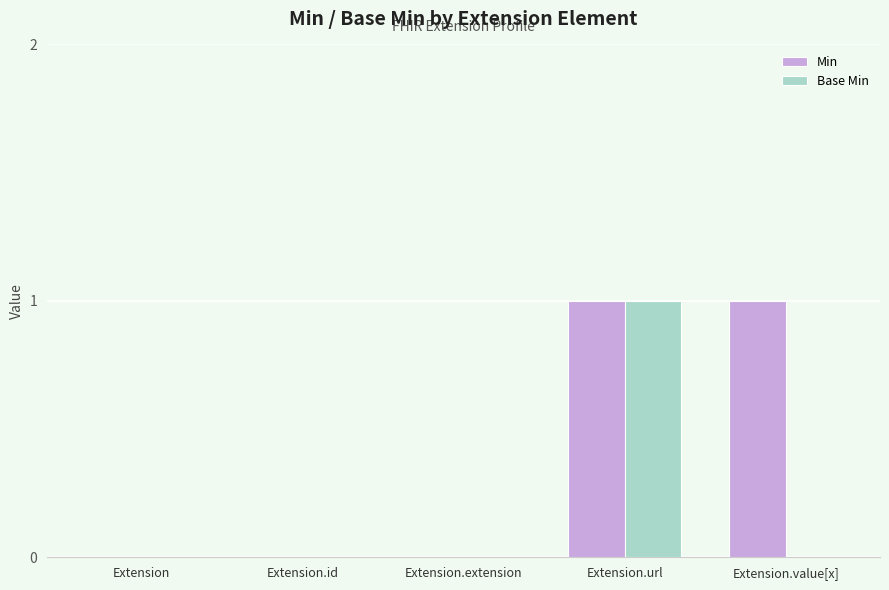

True or false: Min has a value of 1 at Extension.url.

True